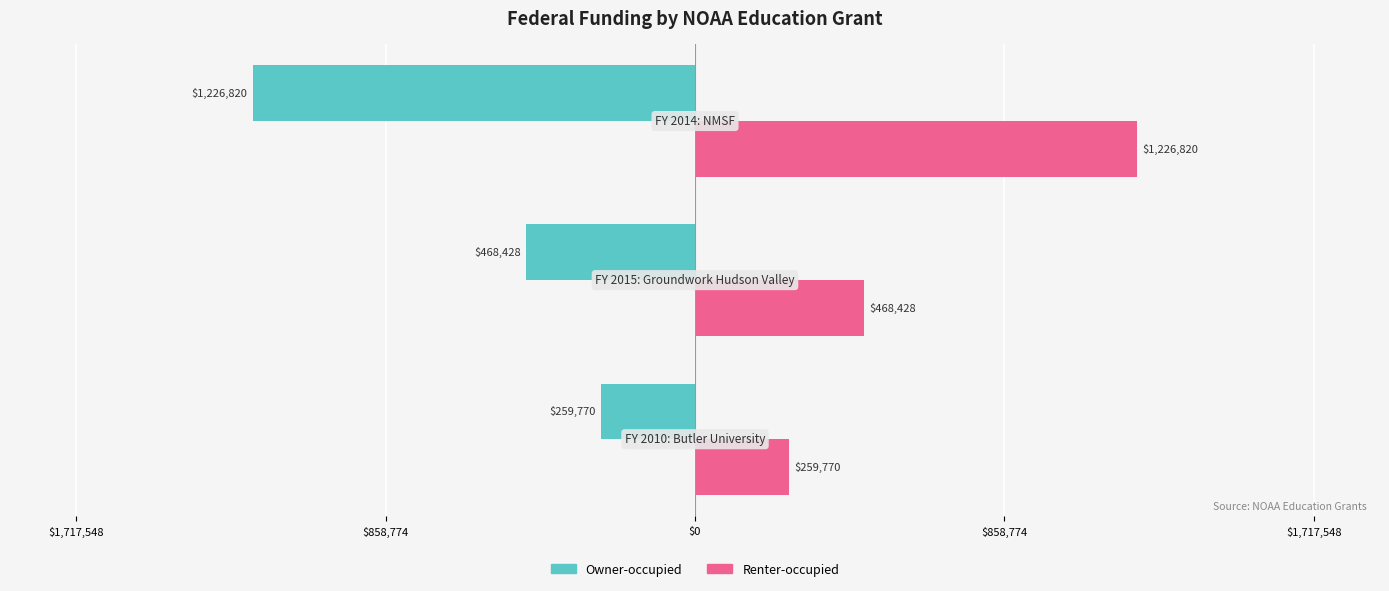

What are all the series names shown in the legend?

Owner-occupied, Renter-occupied